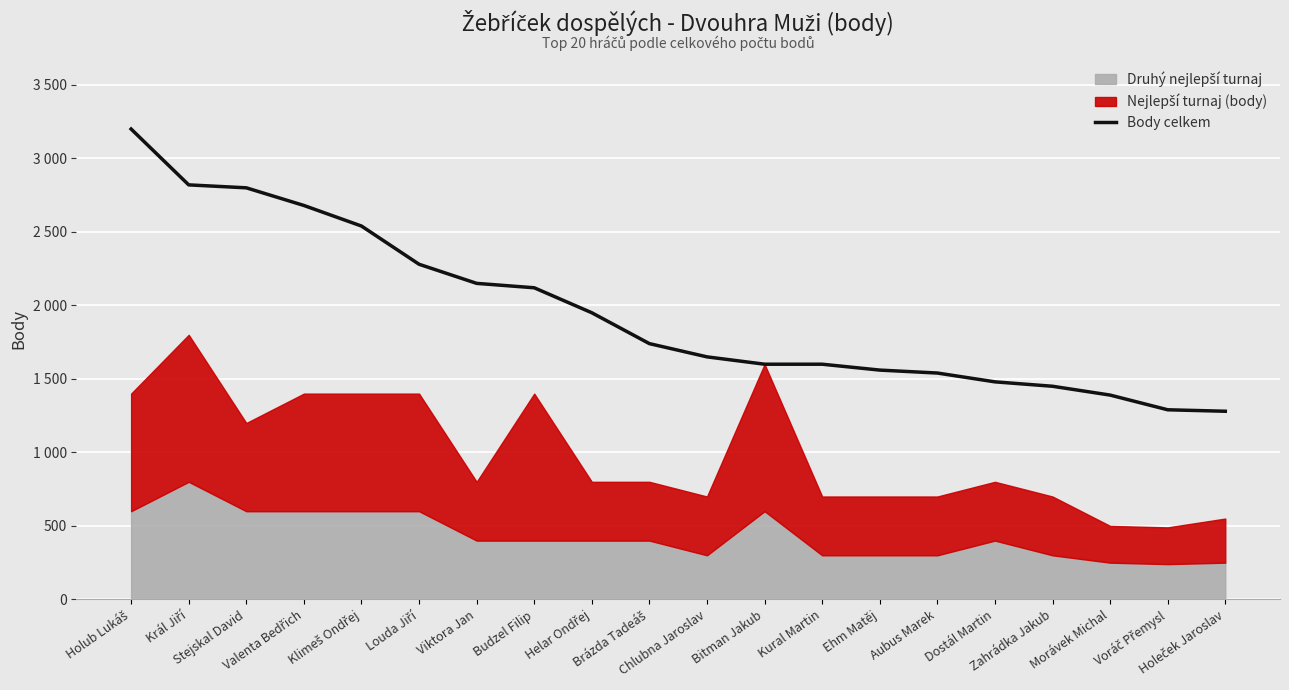

Count the number of values greater than 1740.

9